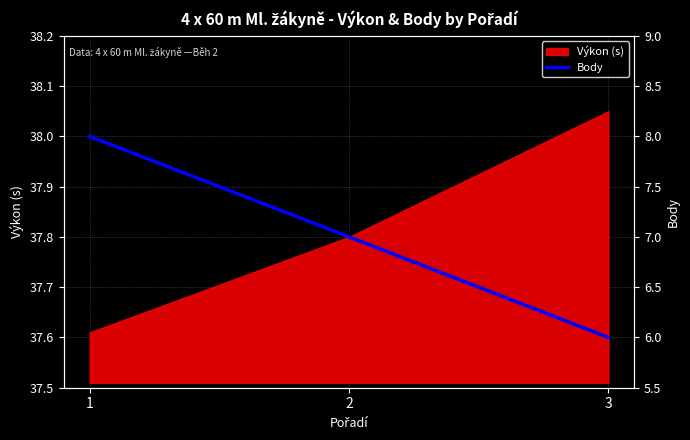

True or false: Výkon (s) has a value of 65.2 at 1.

False